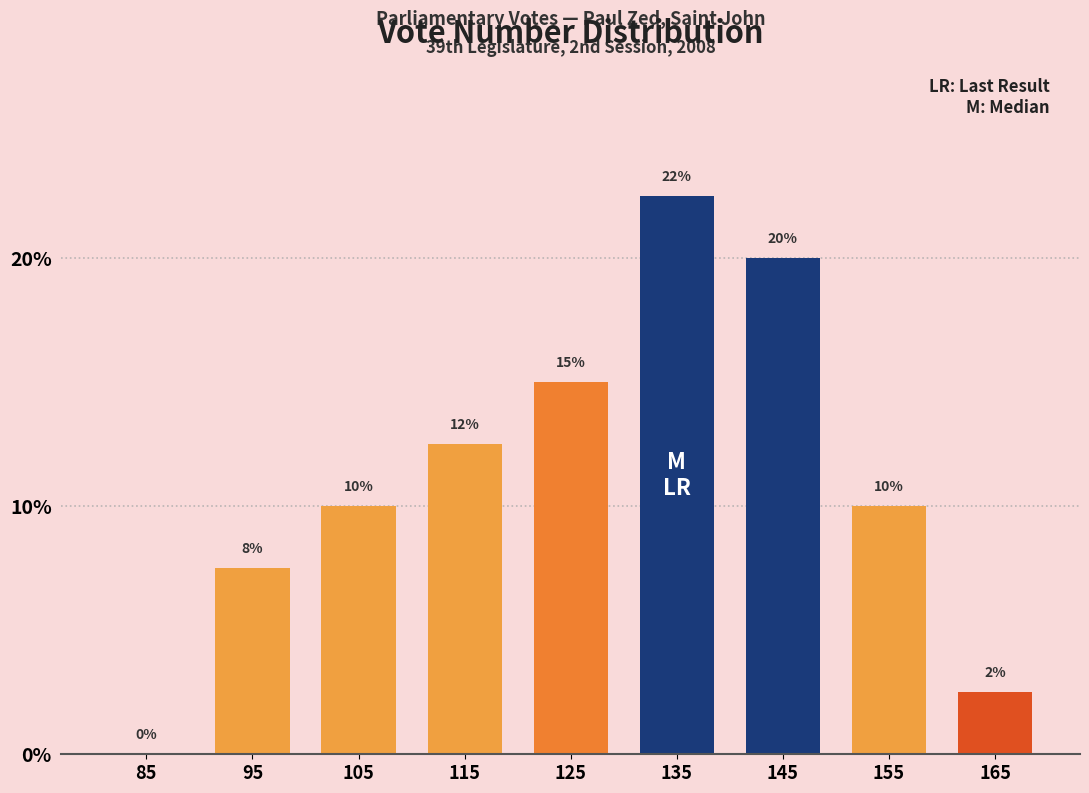

Approximately how many times larger is the value at 125 compared to 105?

1.5